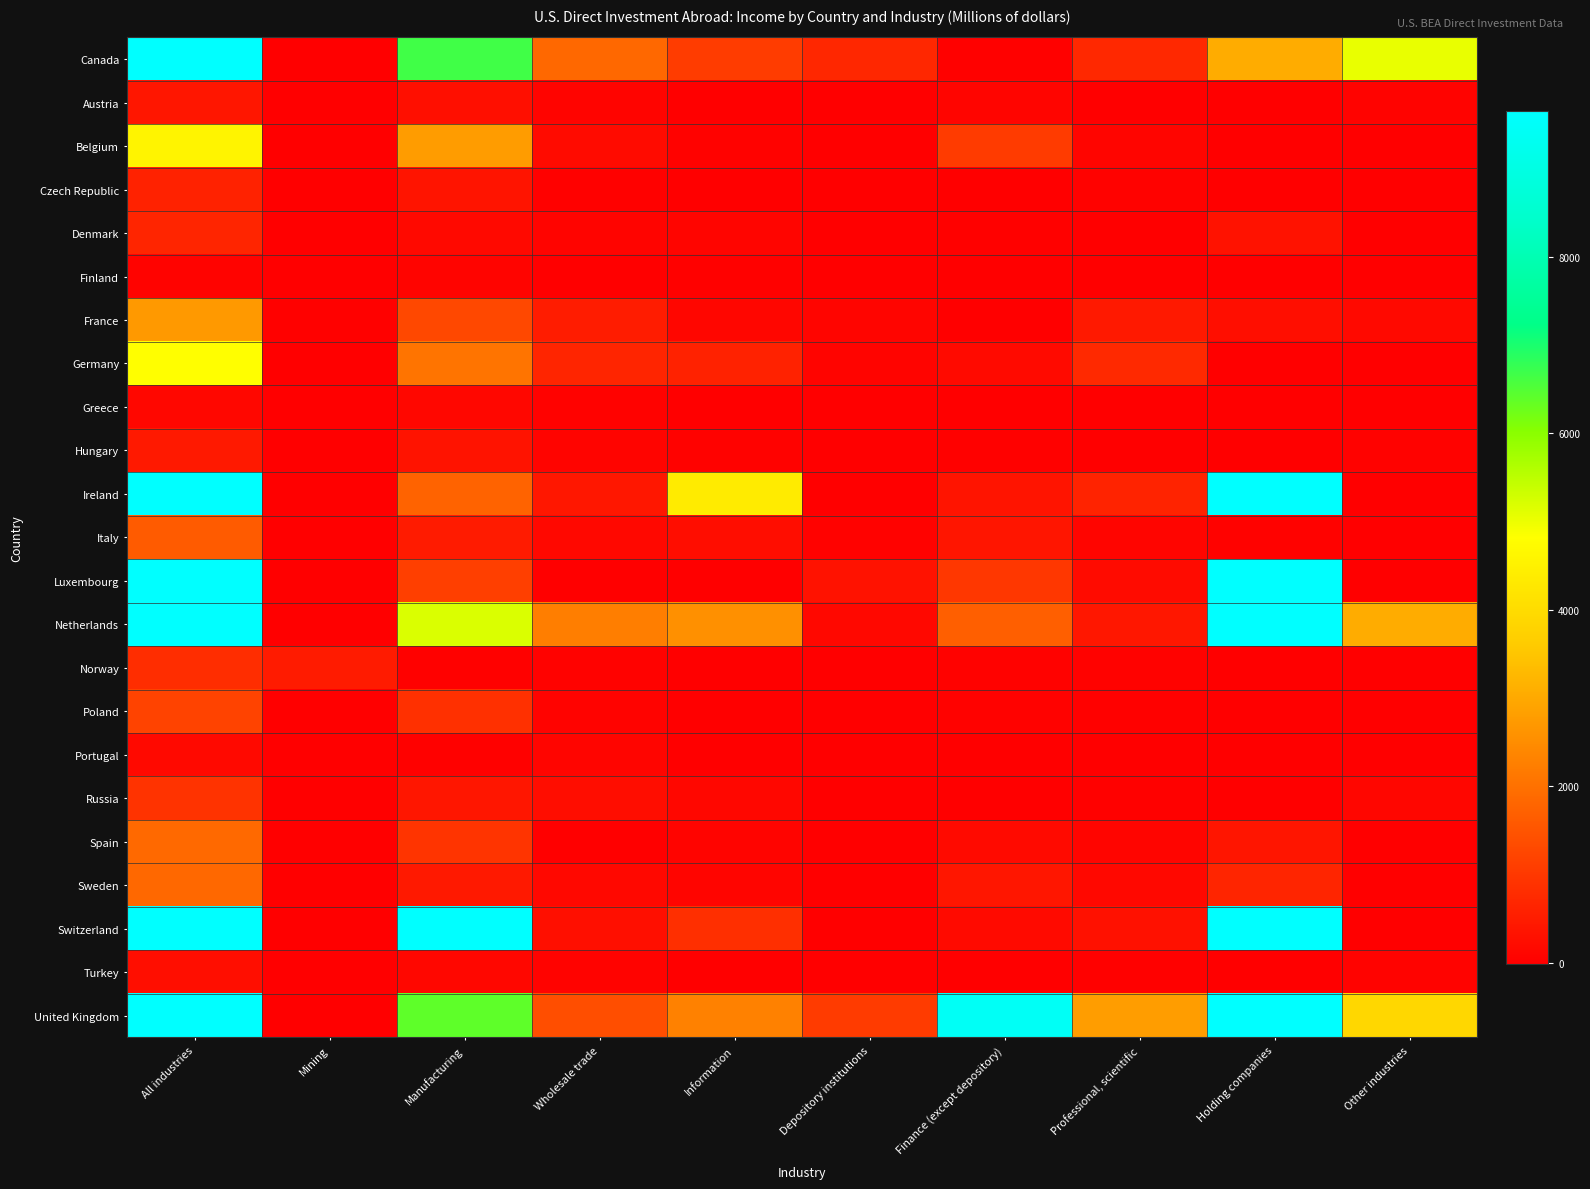

Reading left to right, what are all the values shown in this chart?

Canada: All industries=18326	Mining=-778	Manufacturing=6667	Wholesale trade=1844	Information=1072	Depository institutions=693	Finance (except depository)=10	Professional, scientific=709	Holding companies=3063	Other industries=5046
Austria: All industries=391	Mining=0	Manufacturing=282	Wholesale trade=76	Information=0	Depository institutions=0	Finance (except depository)=103	Professional, scientific=-11	Holding companies=-20	Other industries=65
Belgium: All industries=4558	Mining=0	Manufacturing=2777	Wholesale trade=199	Information=34	Depository institutions=0	Finance (except depository)=1058	Professional, scientific=102	Holding companies=0	Other industries=-11
Czech Republic: All industries=611	Mining=0	Manufacturing=366	Wholesale trade=25	Information=0	Depository institutions=0	Finance (except depository)=6	Professional, scientific=35	Holding companies=7	Other industries=0
Denmark: All industries=658	Mining=6	Manufacturing=164	Wholesale trade=68	Information=94	Depository institutions=2	Finance (except depository)=14	Professional, scientific=-2	Holding companies=311	Other industries=2
Finland: All industries=47	Mining=0	Manufacturing=84	Wholesale trade=-26	Information=24	Depository institutions=0	Finance (except depository)=-2	Professional, scientific=-12	Holding companies=0	Other industries=0
France: All industries=2716	Mining=12	Manufacturing=1285	Wholesale trade=502	Information=121	Depository institutions=100	Finance (except depository)=-193	Professional, scientific=444	Holding companies=270	Other industries=173
Germany: All industries=4805	Mining=0	Manufacturing=2048	Wholesale trade=669	Information=600	Depository institutions=70	Finance (except depository)=184	Professional, scientific=740	Holding companies=-58	Other industries=0
Greece: All industries=125	Mining=0	Manufacturing=132	Wholesale trade=34	Information=0	Depository institutions=0	Finance (except depository)=-9	Professional, scientific=7	Holding companies=0	Other industries=0
Hungary: All industries=447	Mining=0	Manufacturing=333	Wholesale trade=66	Information=32	Depository institutions=0	Finance (except depository)=19	Professional, scientific=7	Holding companies=0	Other industries=37
Ireland: All industries=54310	Mining=5	Manufacturing=1752	Wholesale trade=416	Information=4360	Depository institutions=0	Finance (except depository)=365	Professional, scientific=625	Holding companies=33986	Other industries=0
Italy: All industries=1620	Mining=0	Manufacturing=498	Wholesale trade=141	Information=236	Depository institutions=28	Finance (except depository)=386	Professional, scientific=90	Holding companies=32	Other industries=0
Luxembourg: All industries=35403	Mining=0	Manufacturing=1127	Wholesale trade=-60	Information=0	Depository institutions=311	Finance (except depository)=977	Professional, scientific=212	Holding companies=31670	Other industries=0
Netherlands: All industries=70098	Mining=5	Manufacturing=5186	Wholesale trade=2254	Information=2561	Depository institutions=149	Finance (except depository)=1695	Professional, scientific=406	Holding companies=54787	Other industries=3056
Norway: All industries=815	Mining=495	Manufacturing=13	Wholesale trade=37	Information=-43	Depository institutions=0	Finance (except depository)=41	Professional, scientific=33	Holding companies=0	Other industries=0
Poland: All industries=1189	Mining=0	Manufacturing=863	Wholesale trade=54	Information=0	Depository institutions=0	Finance (except depository)=33	Professional, scientific=11	Holding companies=7	Other industries=0
Portugal: All industries=167	Mining=0	Manufacturing=26	Wholesale trade=97	Information=0	Depository institutions=1	Finance (except depository)=5	Professional, scientific=2	Holding companies=7	Other industries=0
Russia: All industries=907	Mining=0	Manufacturing=388	Wholesale trade=246	Information=135	Depository institutions=0	Finance (except depository)=8	Professional, scientific=19	Holding companies=0	Other industries=106
Spain: All industries=1864	Mining=0	Manufacturing=917	Wholesale trade=8	Information=70	Depository institutions=-66	Finance (except depository)=195	Professional, scientific=92	Holding companies=384	Other industries=0
Sweden: All industries=1841	Mining=0	Manufacturing=455	Wholesale trade=145	Information=87	Depository institutions=0	Finance (except depository)=392	Professional, scientific=148	Holding companies=658	Other industries=0
Switzerland: All industries=29971	Mining=-3	Manufacturing=9836	Wholesale trade=284	Information=854	Depository institutions=0	Finance (except depository)=181	Professional, scientific=297	Holding companies=15620	Other industries=0
Turkey: All industries=260	Mining=-4	Manufacturing=130	Wholesale trade=62	Information=-3	Depository institutions=1	Finance (except depository)=-2	Professional, scientific=13	Holding companies=4	Other industries=60
United Kingdom: All industries=39967	Mining=-173	Manufacturing=6390	Wholesale trade=1392	Information=2298	Depository institutions=1059	Finance (except depository)=9425	Professional, scientific=2785	Holding companies=12905	Other industries=3886